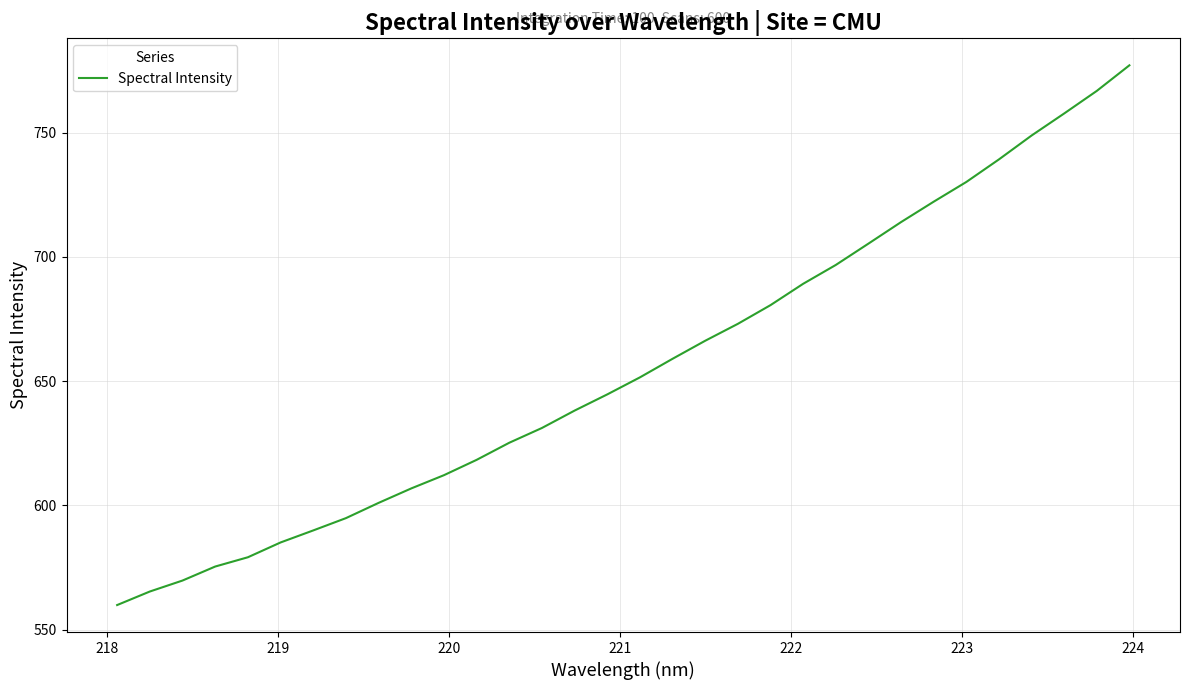

What is the difference between the maximum and minimum values?

217.2